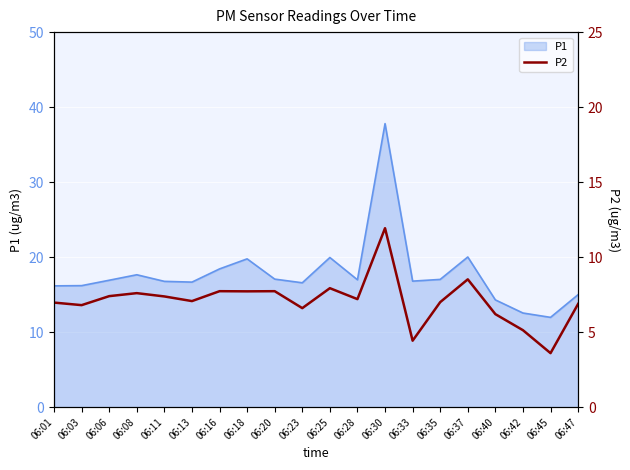

The value at 06:42 is 9.0. True or false?

False